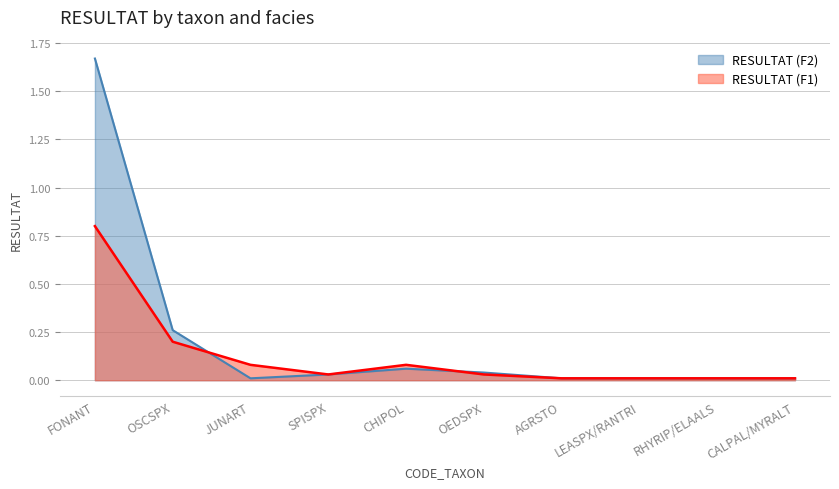

What is the label of the 8th point from the right?

JUNART